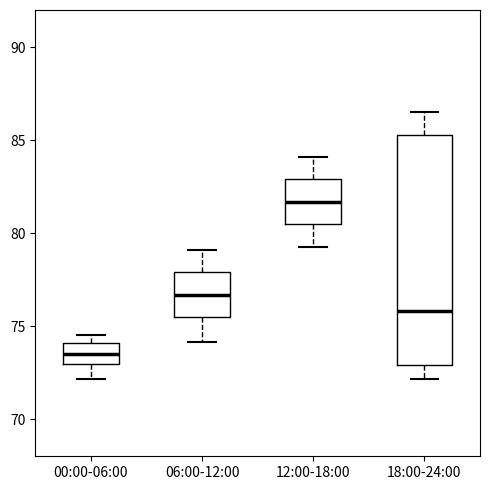

Reading left to right, read every box against the y-axis: the position of its median line, the range the box covers, and the ends of its whiskers. The values are not printed on the chart, so give them approximately, as read against the axis.

00:00-06:00: median 73.5, box 73.0 to 74.0, whiskers 72.0 to 74.5
06:00-12:00: median 76.5, box 75.5 to 78.0, whiskers 74.0 to 79.0
12:00-18:00: median 81.5, box 80.5 to 83.0, whiskers 79.5 to 84.0
18:00-24:00: median 76.0, box 73.0 to 85.5, whiskers 72.0 to 86.5